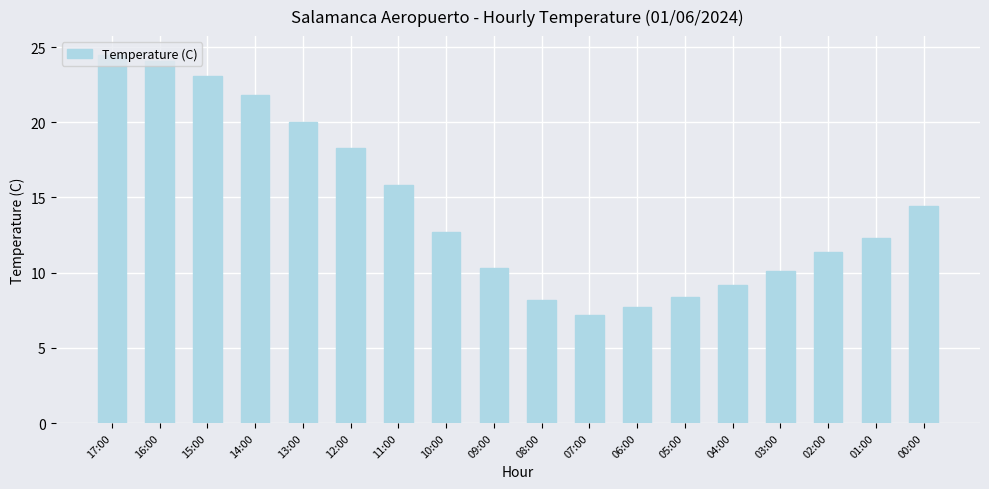

What is the smallest value displayed?

7.2